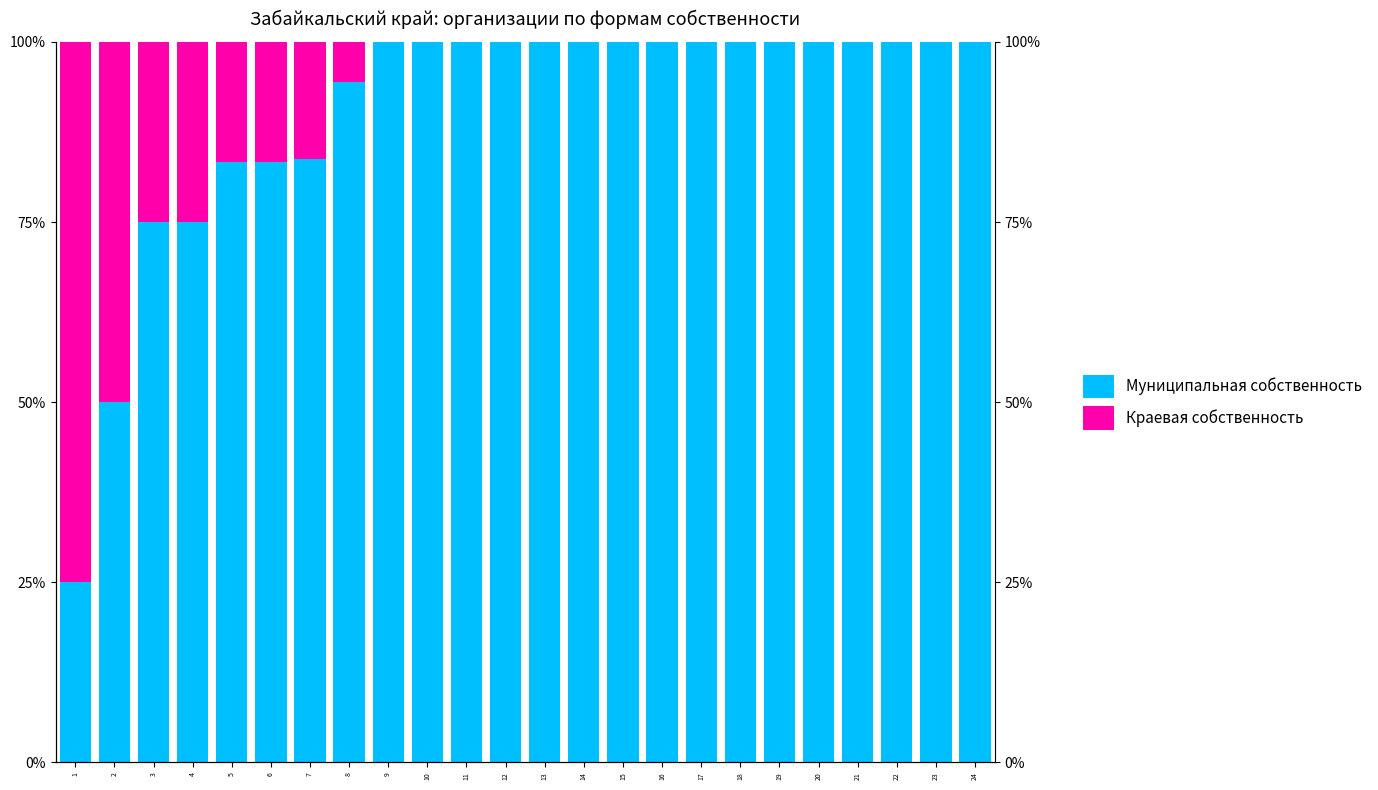

How many data points does each series have?

24